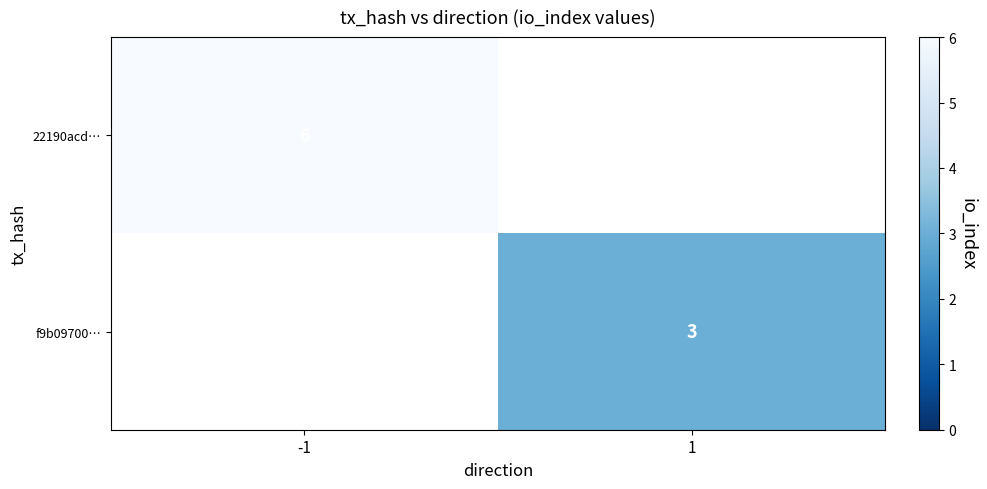

True or false: 22190acd… has a value of 6 at -1.

True